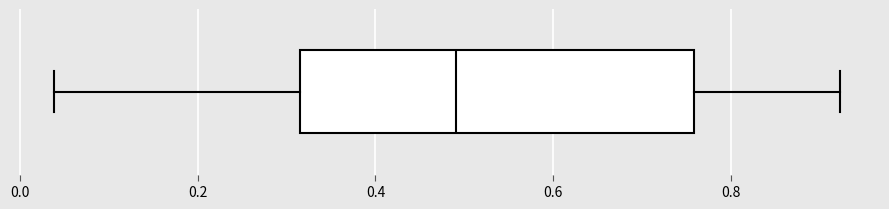

Where does the left whisker of the box end on the x-axis? The values are not printed on the chart, so give them approximately, as read against the axis.

0.04